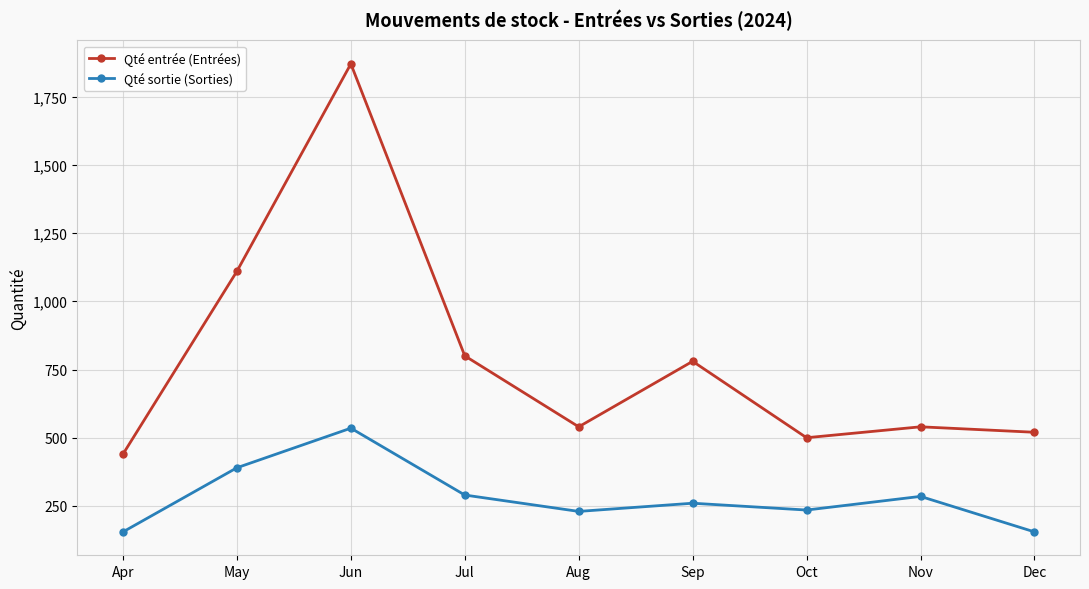

How many lines are shown in the chart?

2